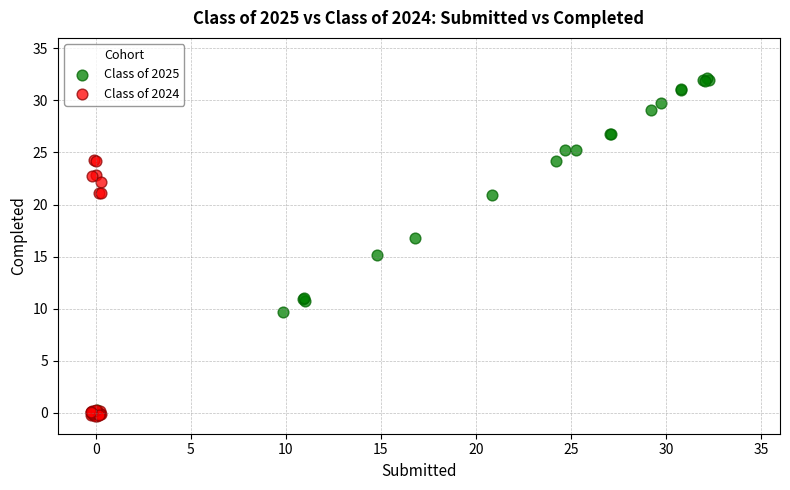

Which series has the largest Y range (max minus min)?

Class of 2025